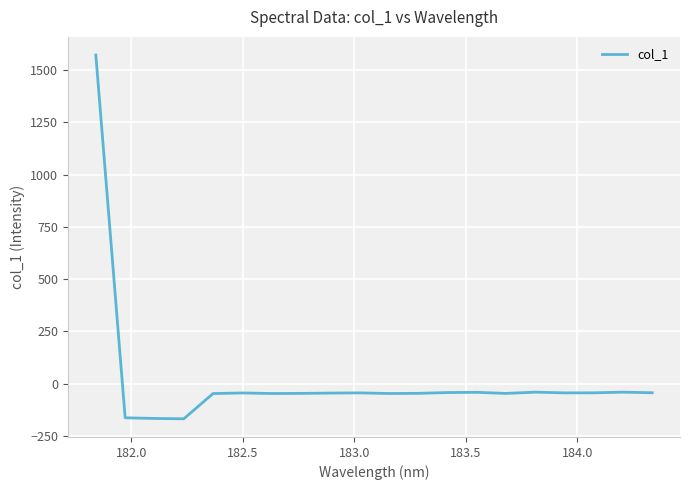

What is the maximum value shown in the chart?

1571.4